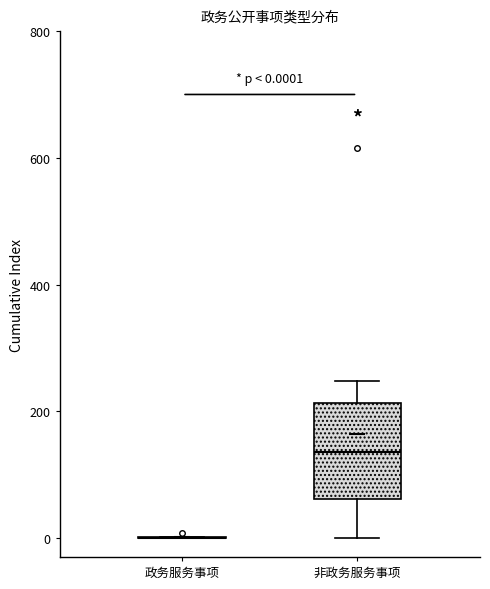

Which box is the tallest, from its lower edge to its upper edge?

非政务服务事项